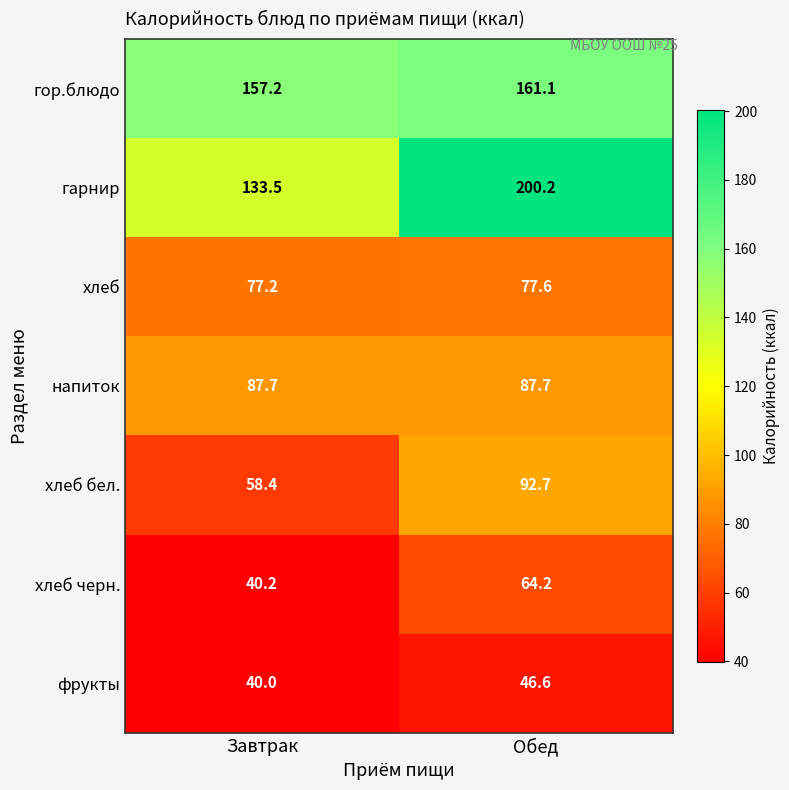

The value of напиток at Завтрак is 126.4. True or false?

False